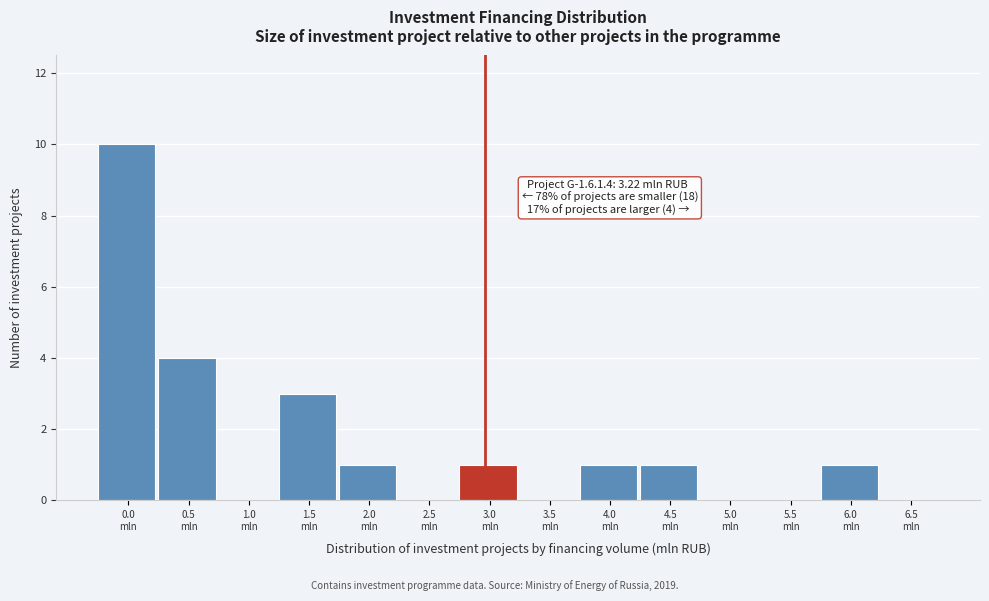

What is the greatest value displayed?

10